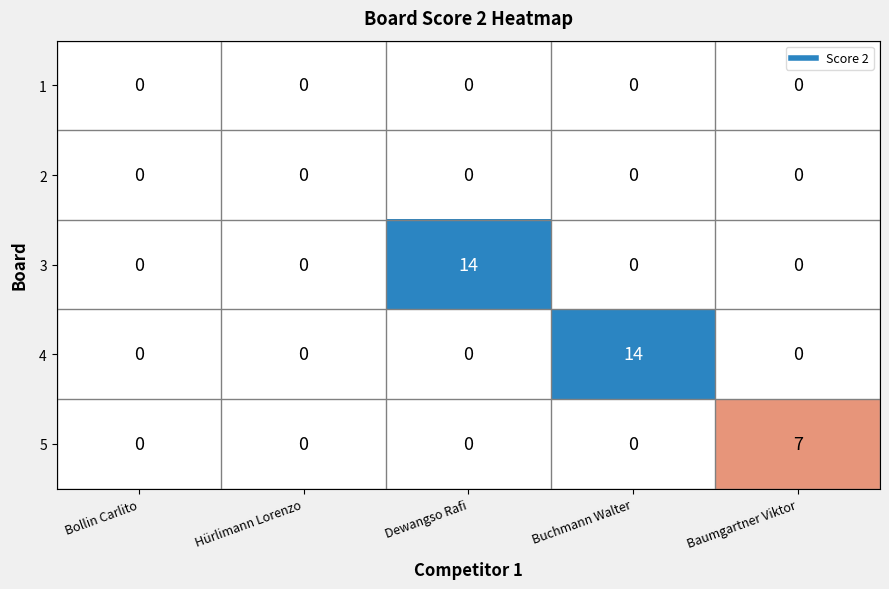

The value of 4 at Baumgartner Viktor is 6. True or false?

False